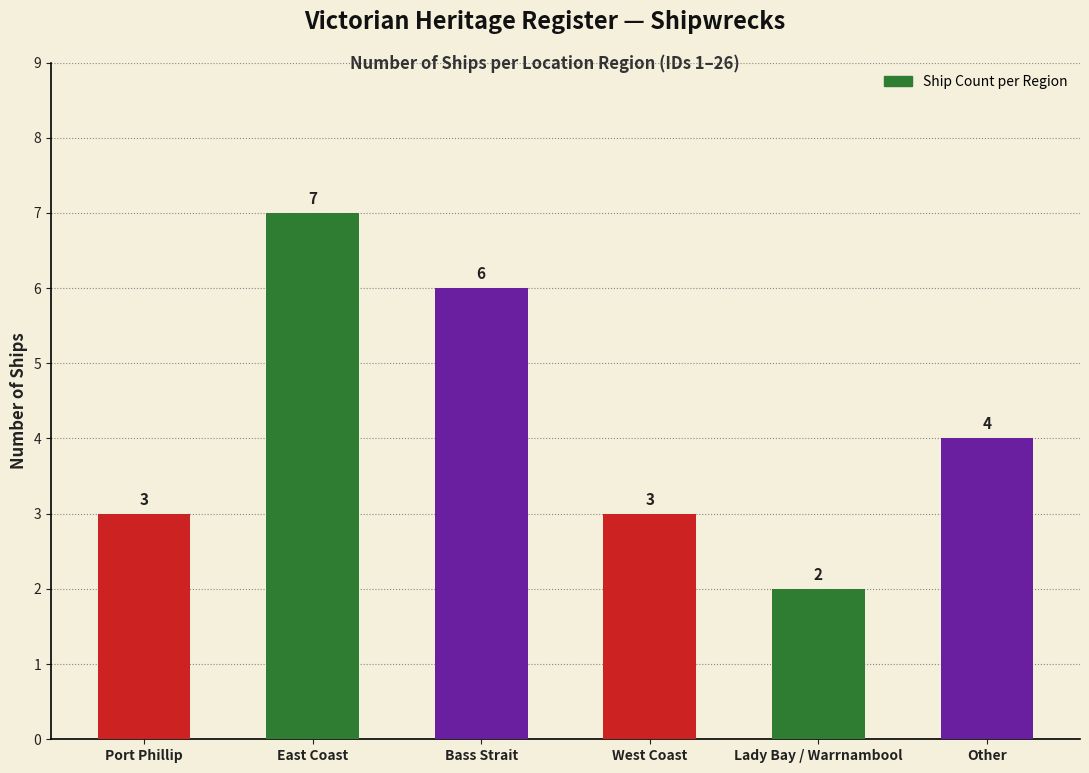

The chart shows a value of 8 at Bass Strait. True or false?

False